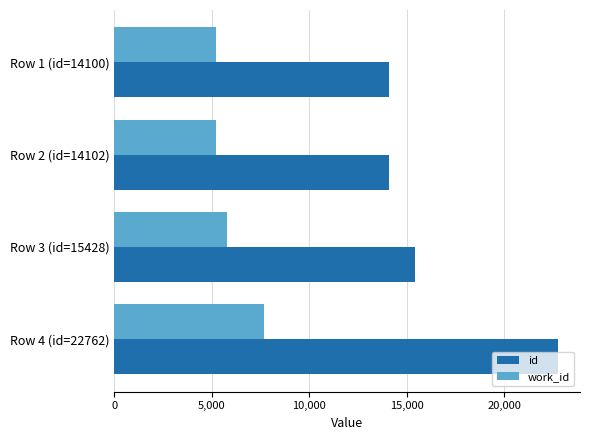

What is the average value of the work_id series?

5971